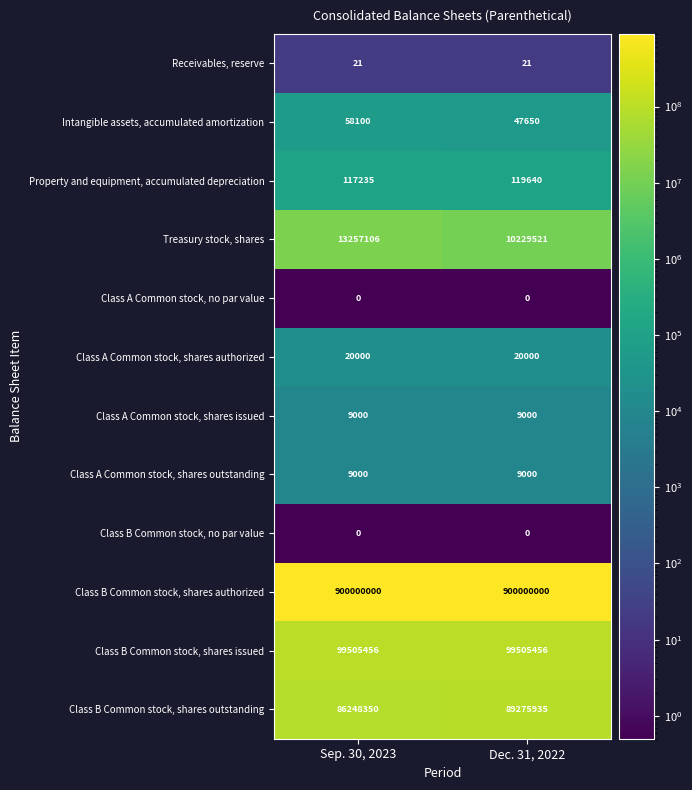

At which category is the sum across all series the highest?

Sep. 30, 2023